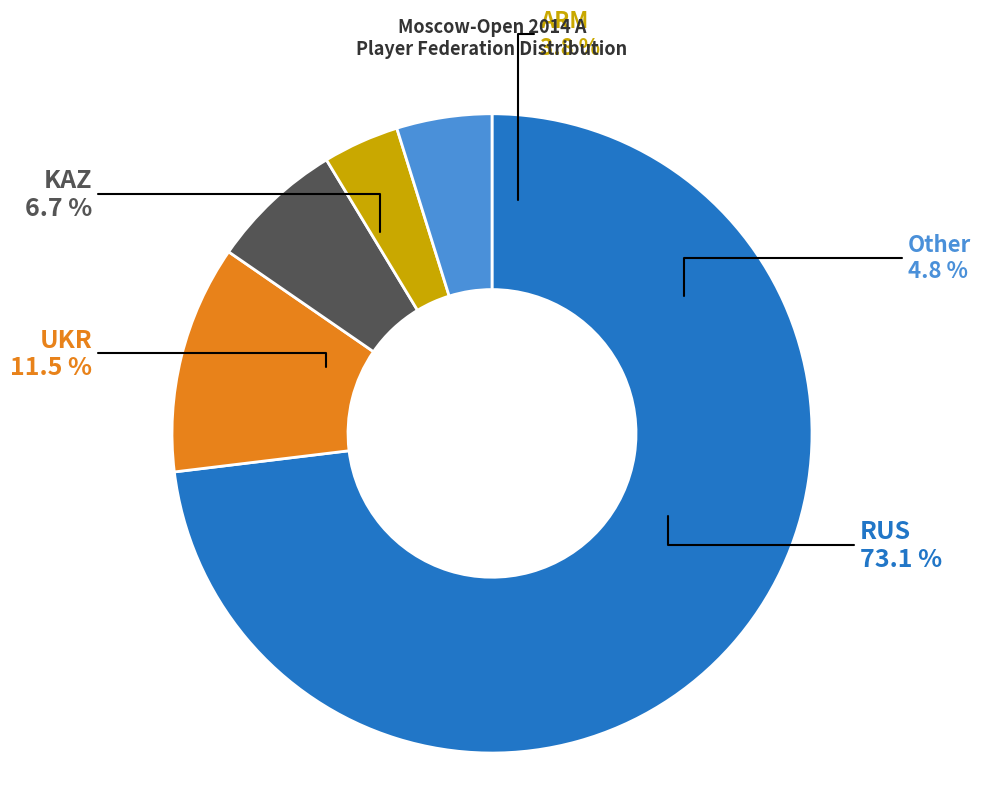

What portion of the pie excludes Other?

95.2%